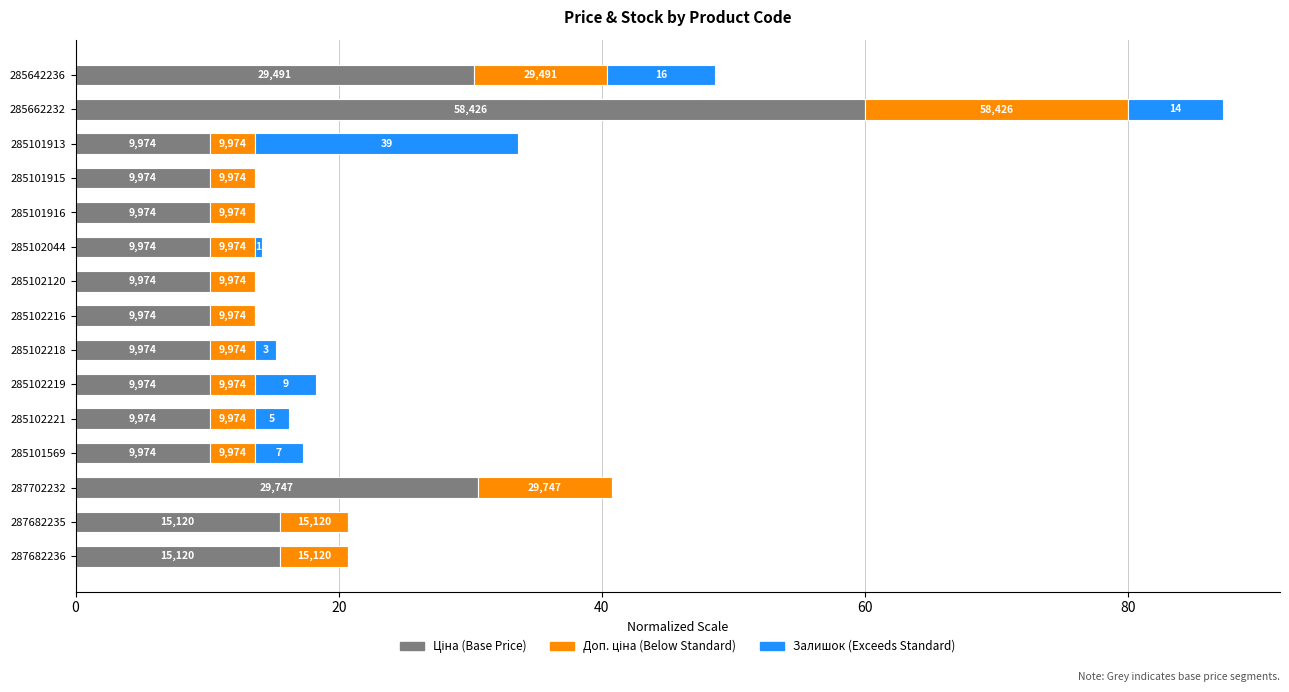

What position from the right is 285102218?

9